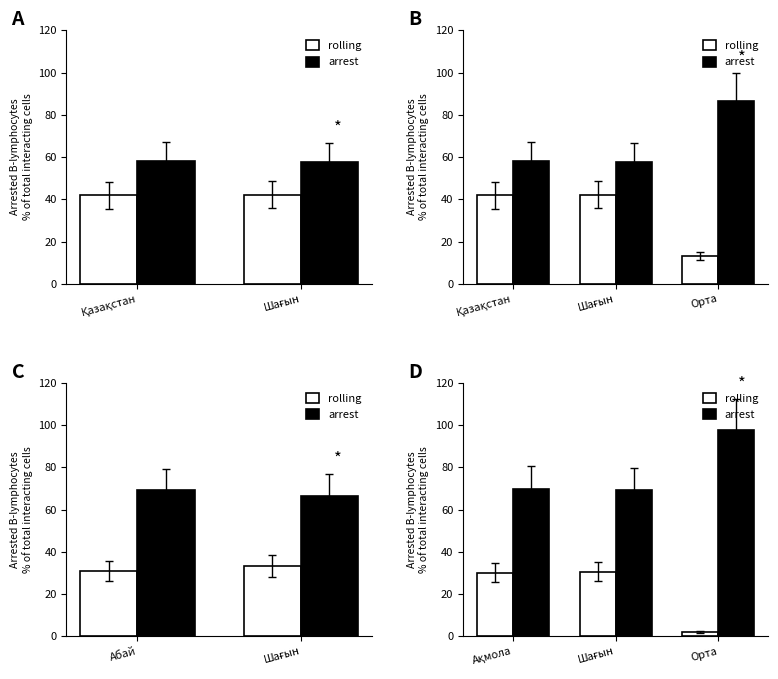

How many categories are shown in the chart?

3